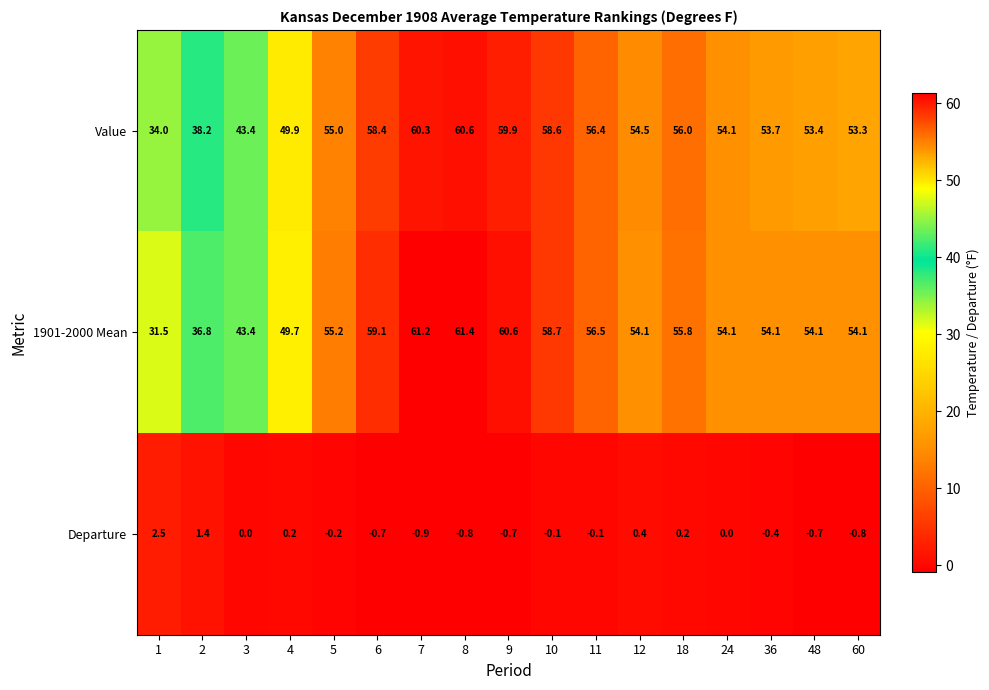

What is the total value across all series at 3?

86.8